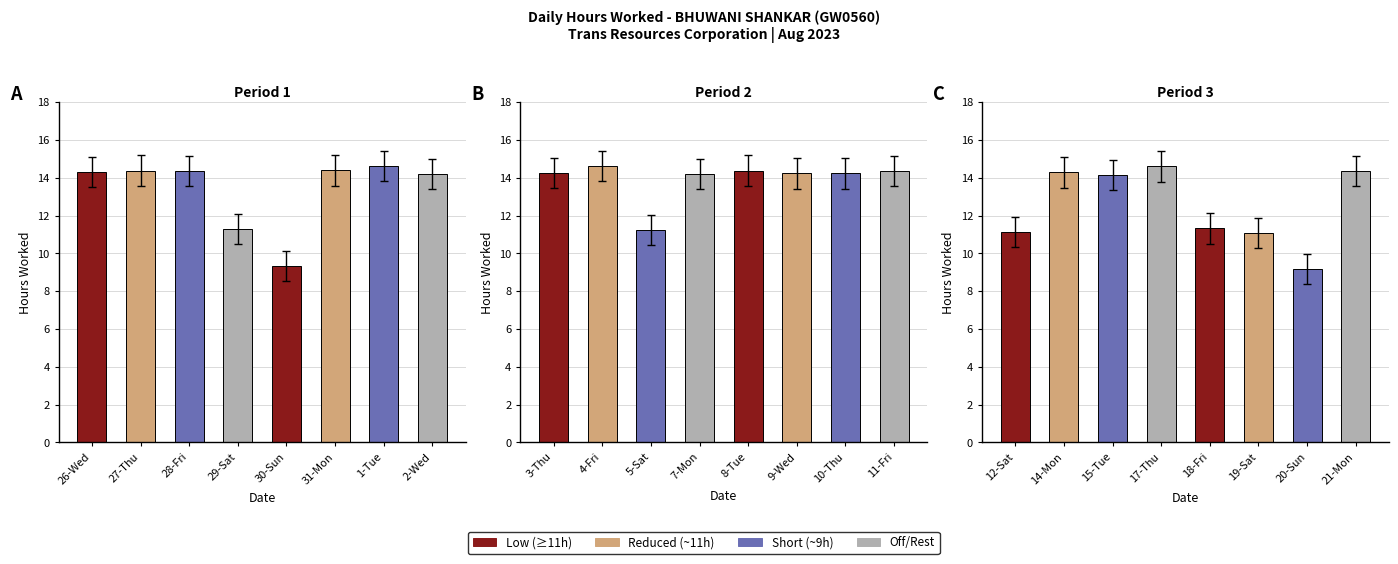

How many bars are there in total?

24